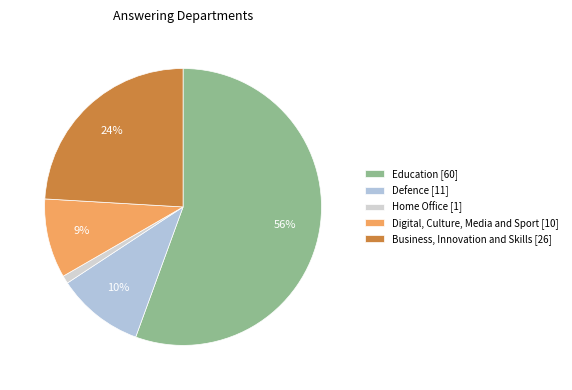

Is there a majority slice in this chart?

Yes